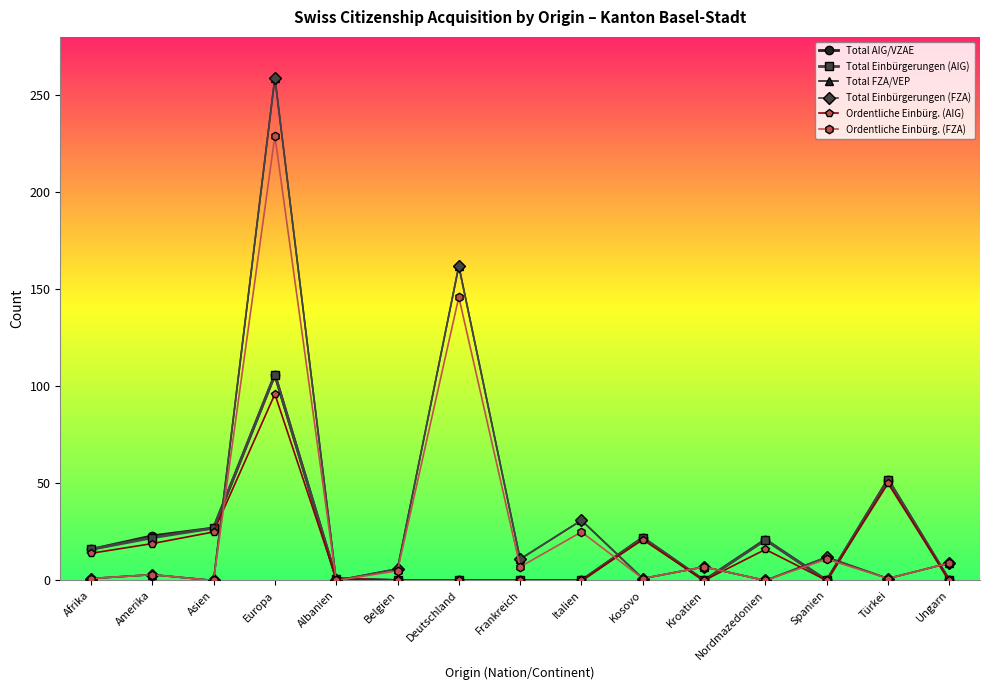

True or false: Total Einbürgerungen (FZA) has more than 2 points higher than both neighbors.

True